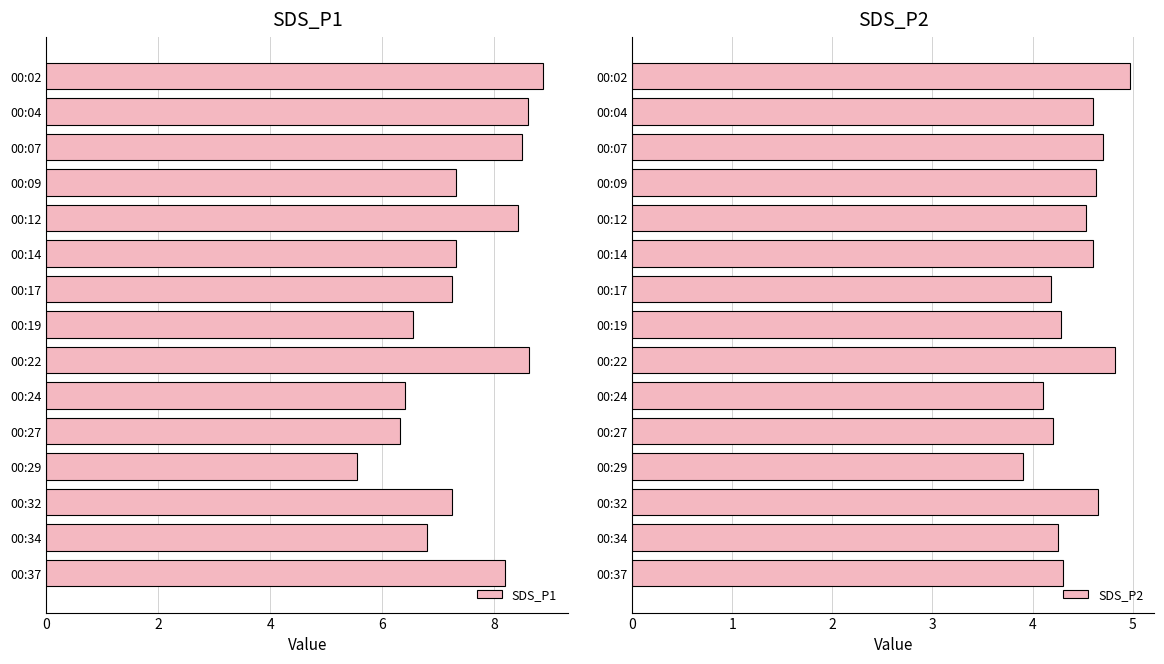

Reading left to right, transcribe all the data shown in this chart.

SDS_P1: 8.9	8.6	8.5	7.3	8.4	7.3	7.2	6.5	8.6	6.4	6.3	5.5	7.2	6.8	8.2
SDS_P2: 5.0	4.6	4.7	4.6	4.5	4.6	4.2	4.3	4.8	4.1	4.2	3.9	4.7	4.2	4.3